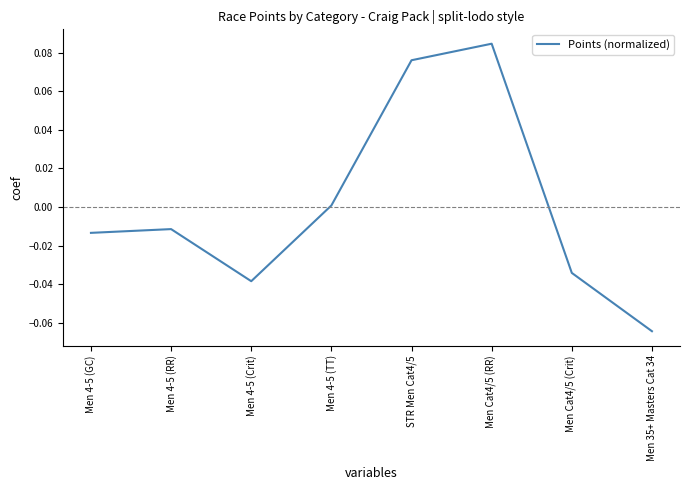

Where is the first local maximum?

Men 4-5 (RR)